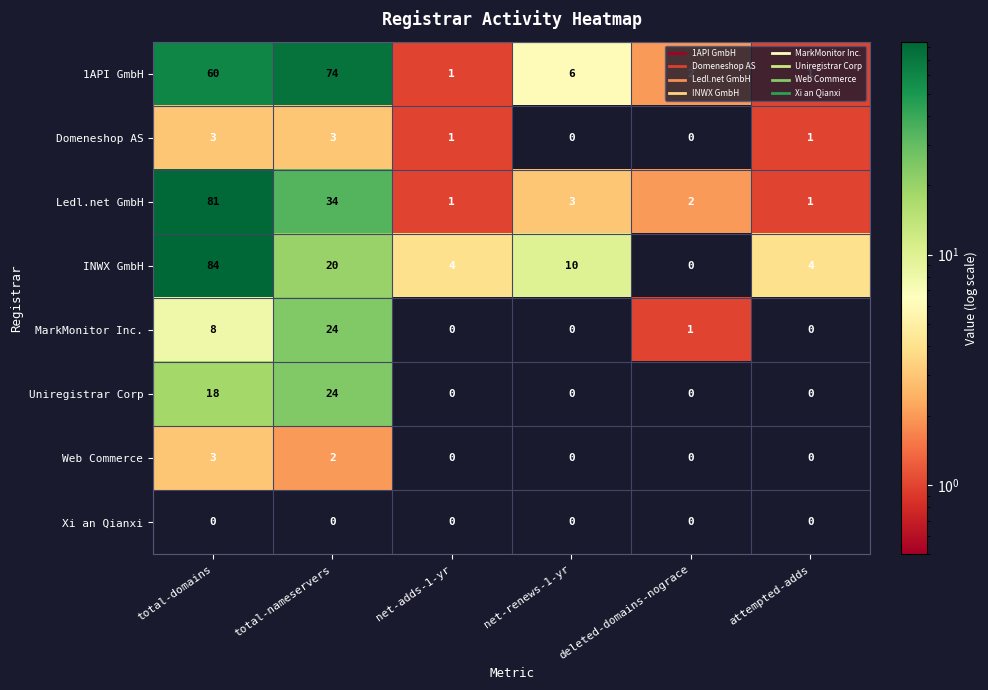

At which category is the sum across all series the highest?

total-domains